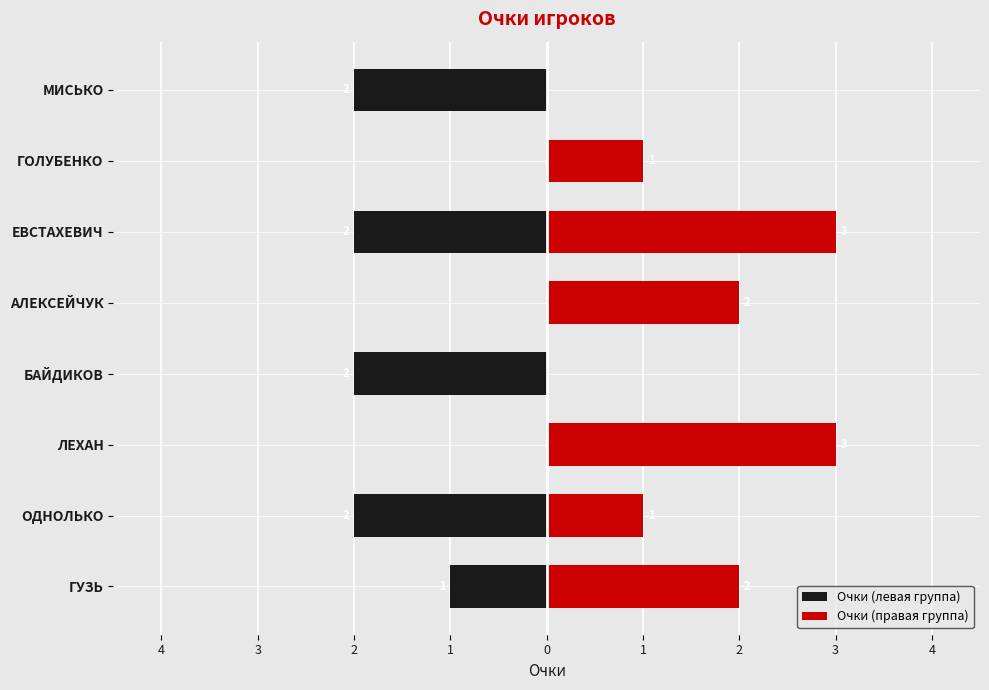

Which series changed the most between АЛЕКСЕЙЧУК and ЕВСТАХЕВИЧ?

Очки (левая группа)